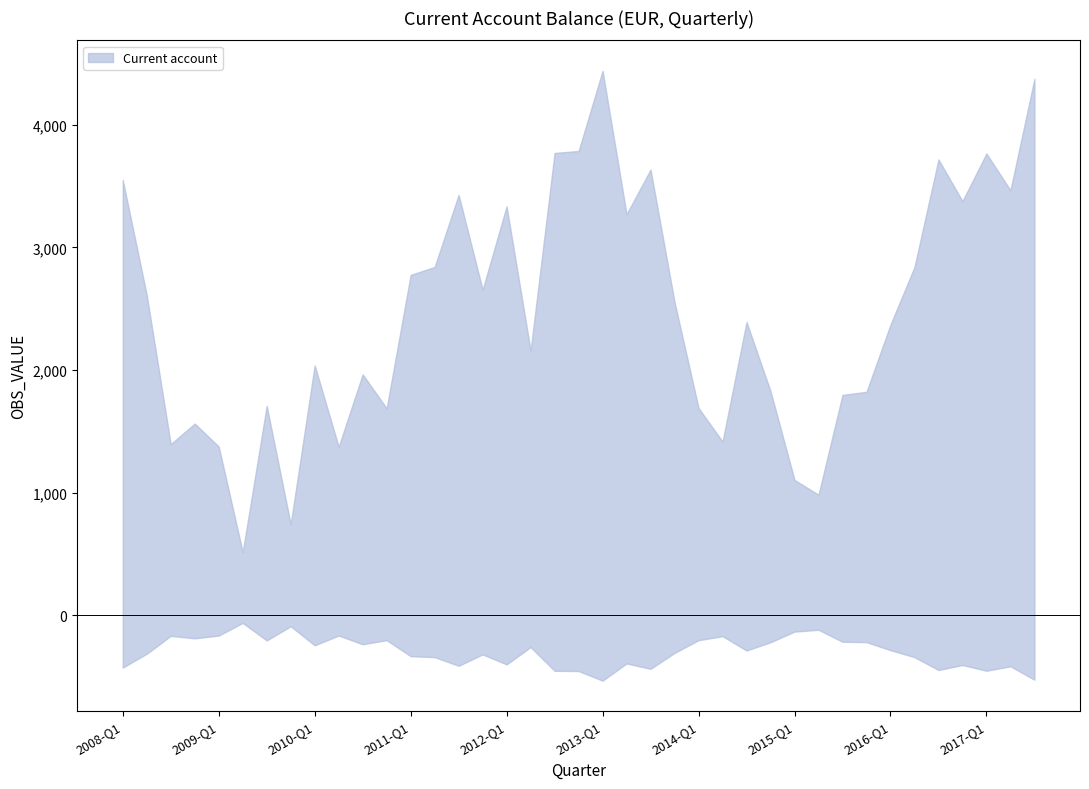

Which label corresponds to the largest value in the chart?

2013-Q1